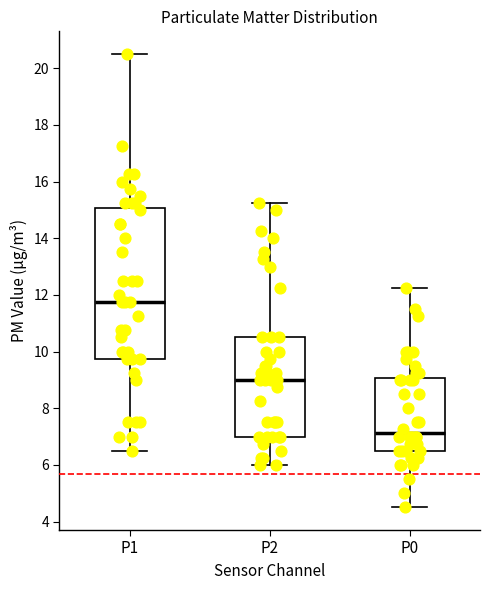

Comparing the boxes themselves (not the whiskers), which one is the tallest?

P1